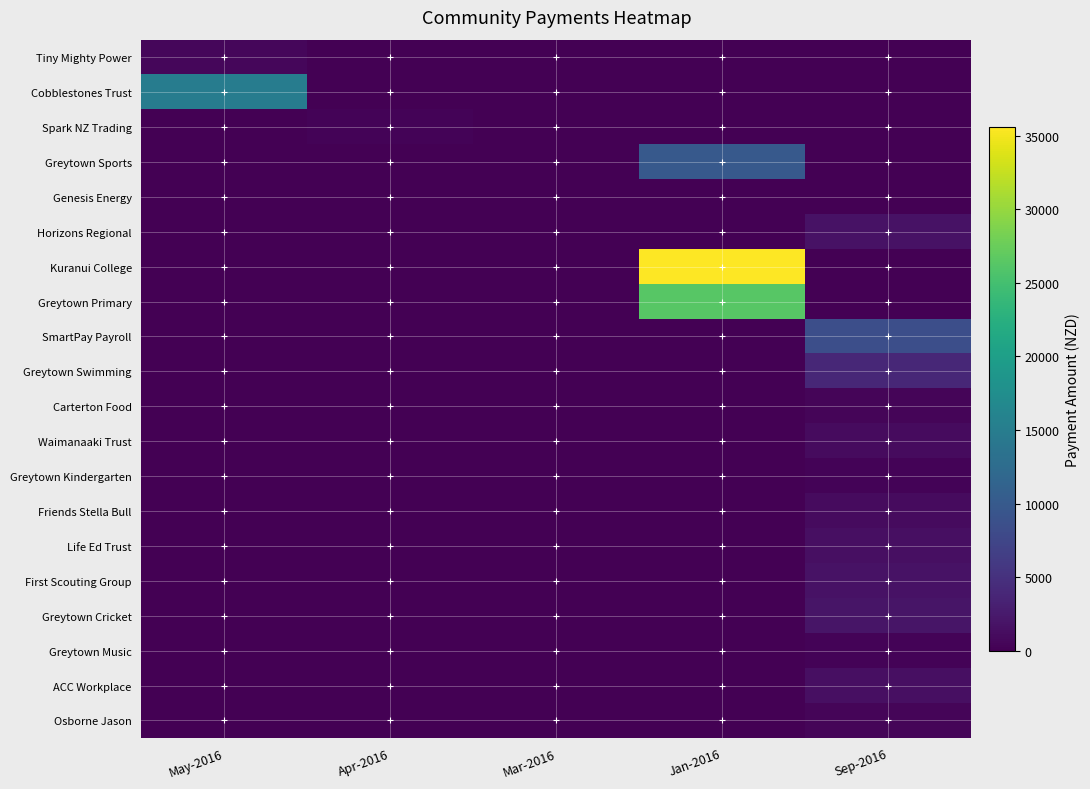

What is the difference between the highest and lowest values at Sep-2016?

8613.8